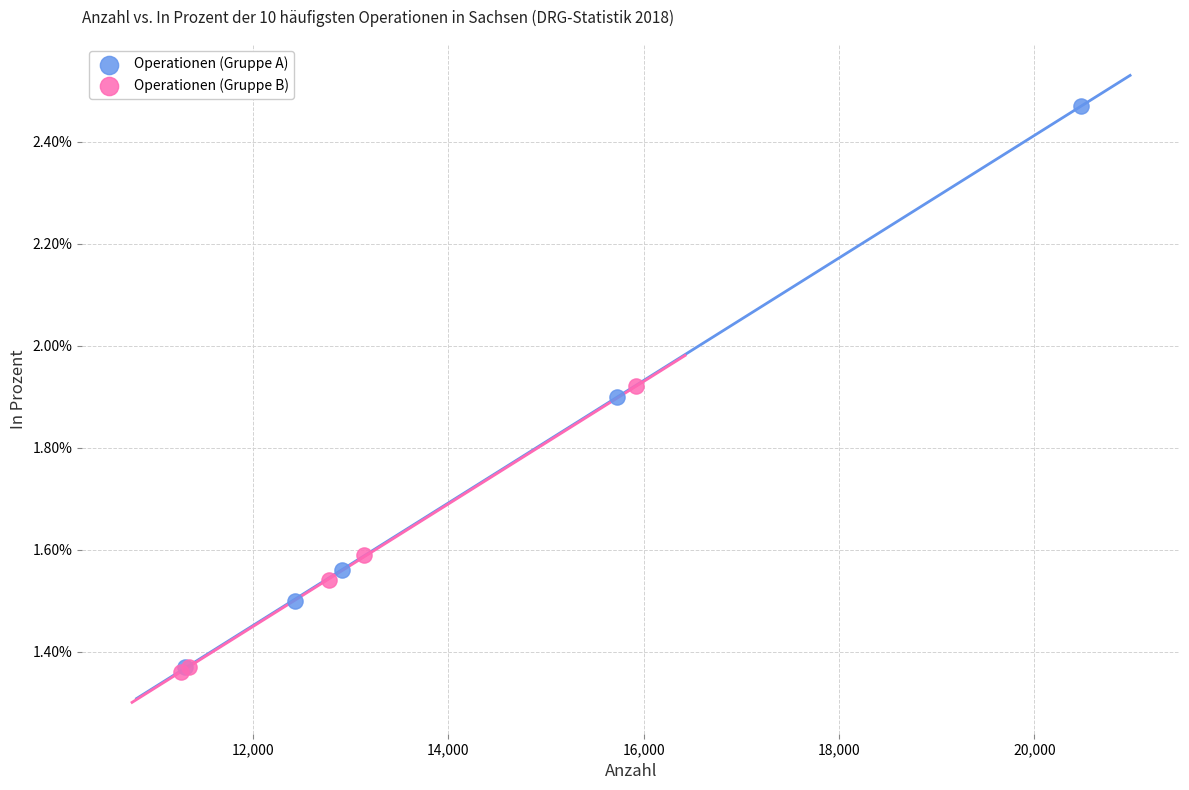

What are all the series names shown in the legend?

Operationen (Gruppe A), Operationen (Gruppe B)